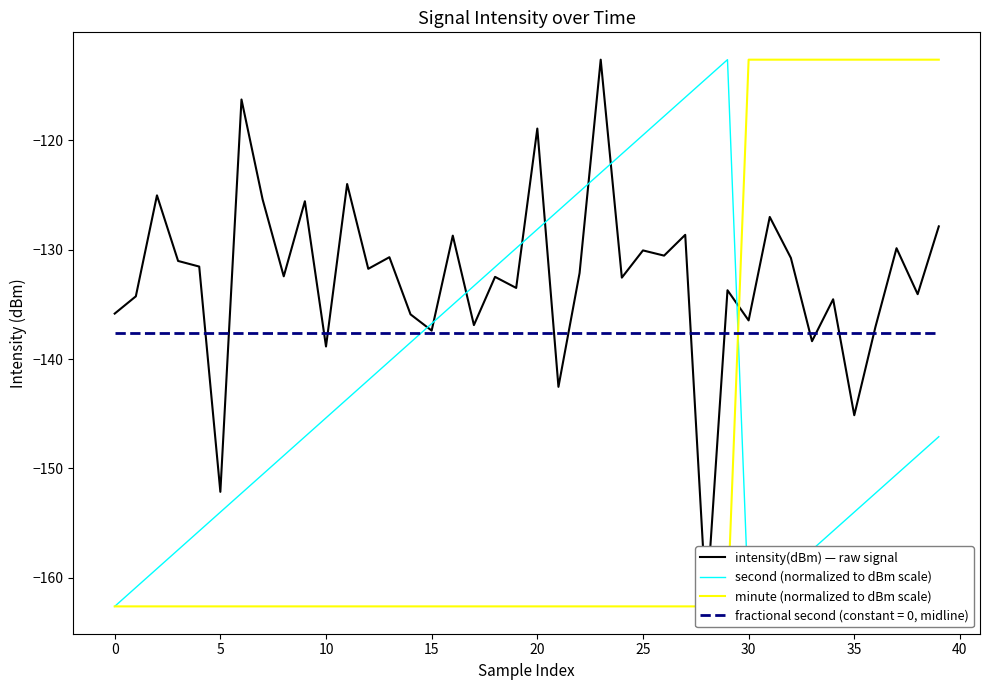

What is the difference between the maximum and minimum values in the intensity(dBm) — raw signal series?

50.0